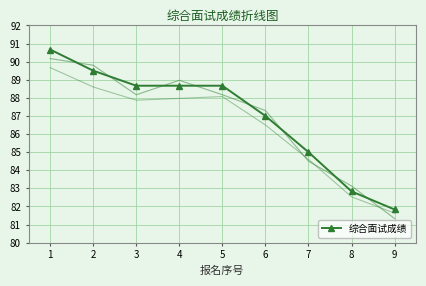

How many values are below 88?

4